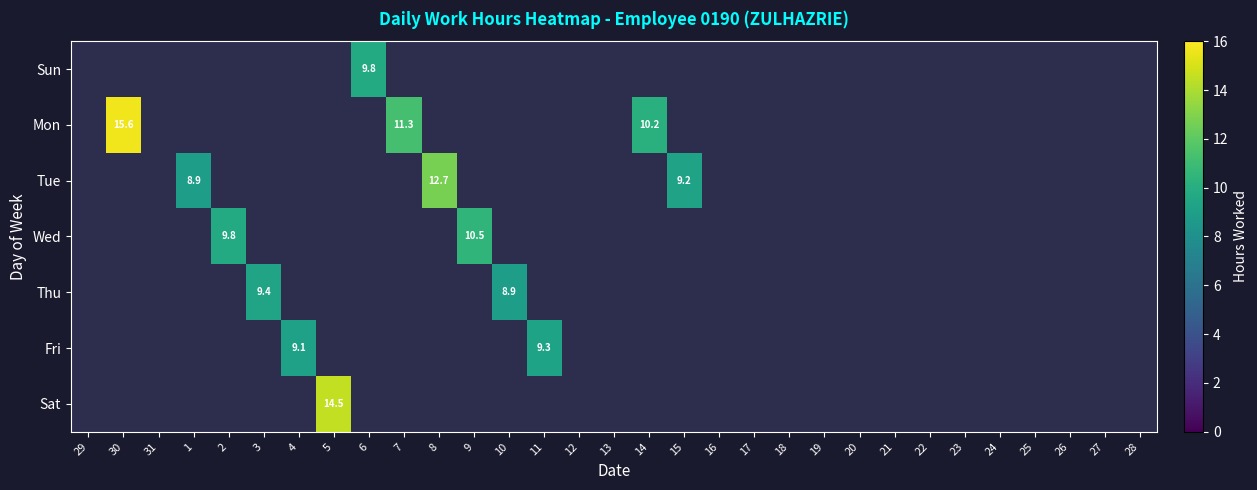

Which category has the lowest value in the Fri series?

29